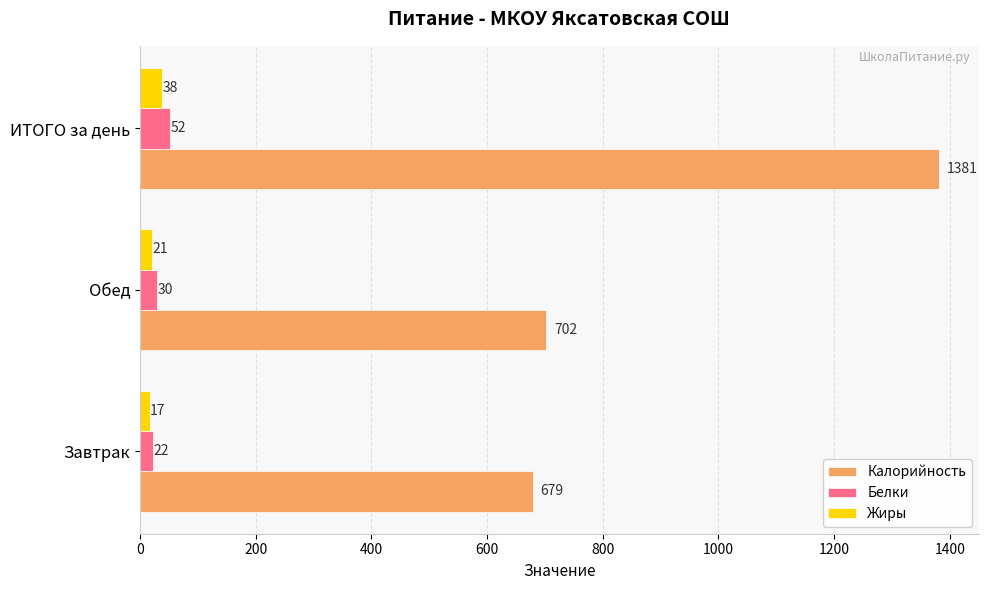

What are all the series names shown in the legend?

Калорийность, Белки, Жиры